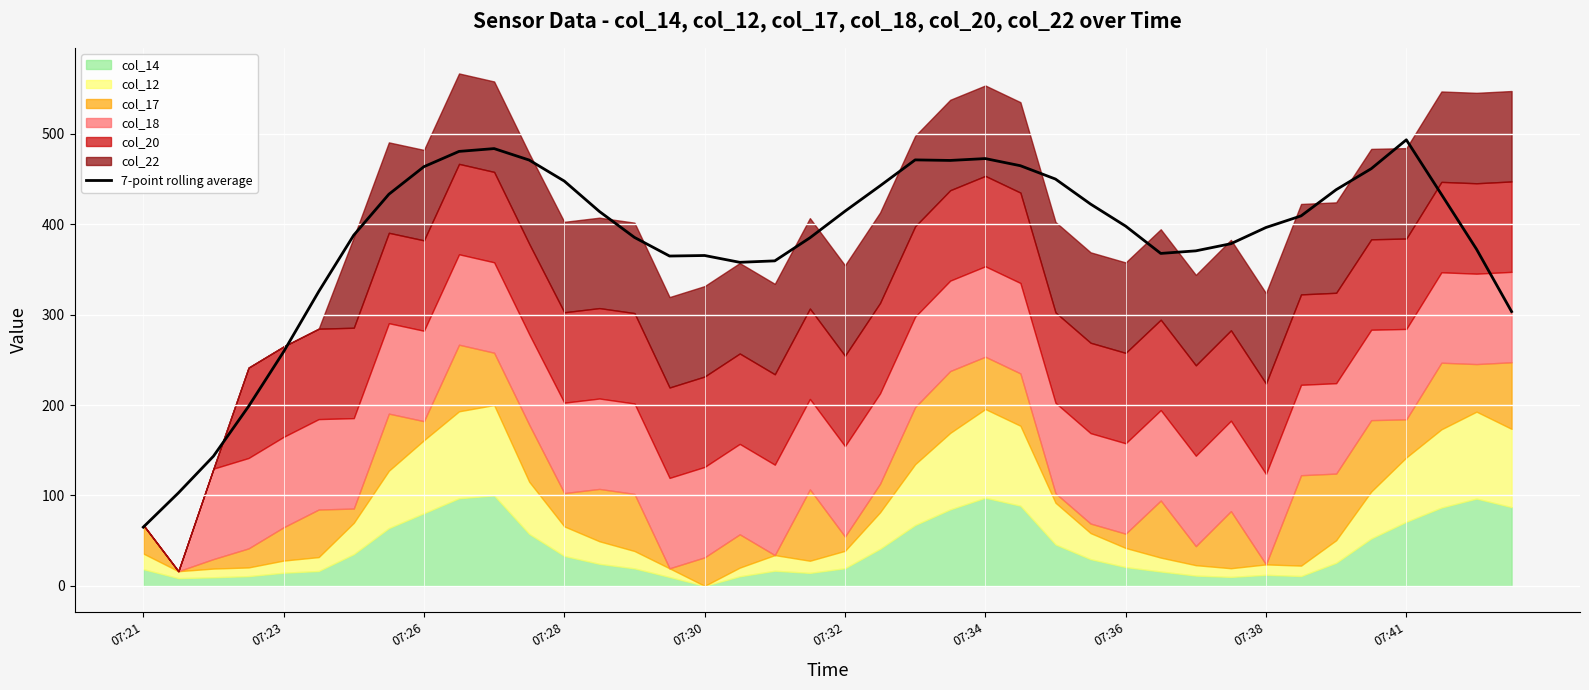

True or false: there are more than 0 points higher than both neighbors.

True